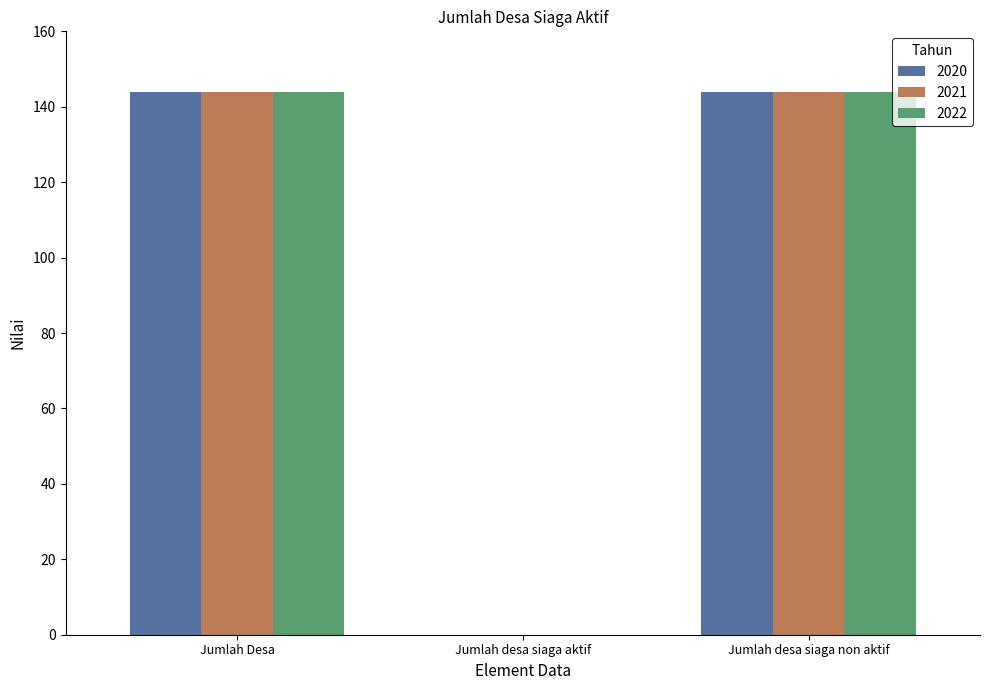

What is the highest value of the 2021 series?

144